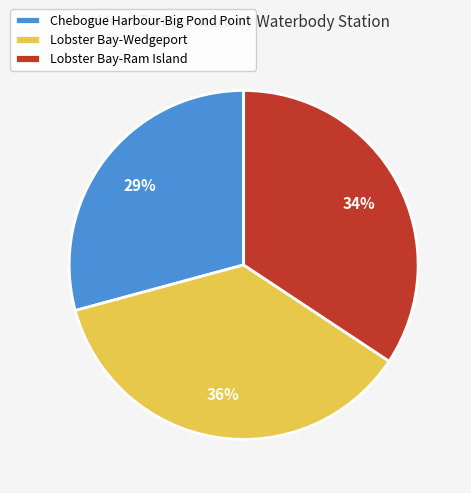

Is there any slice that represents more than half of the pie?

No